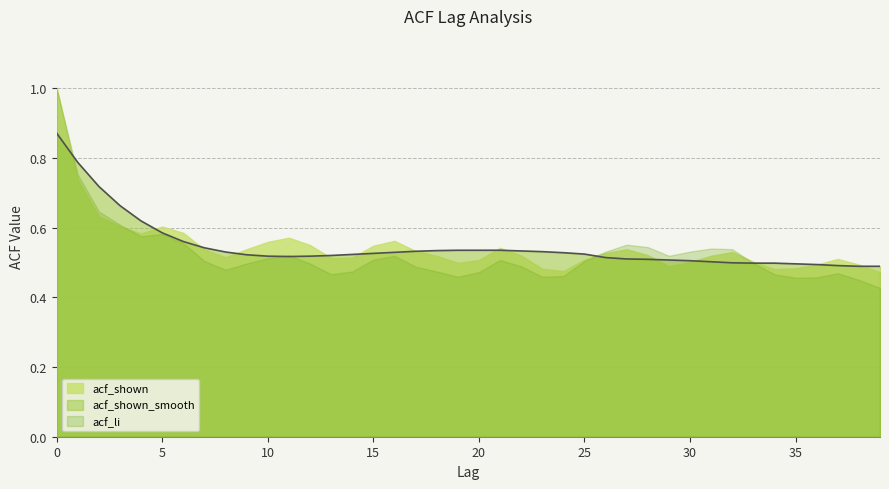

Which label corresponds to the smallest value in the chart?

39